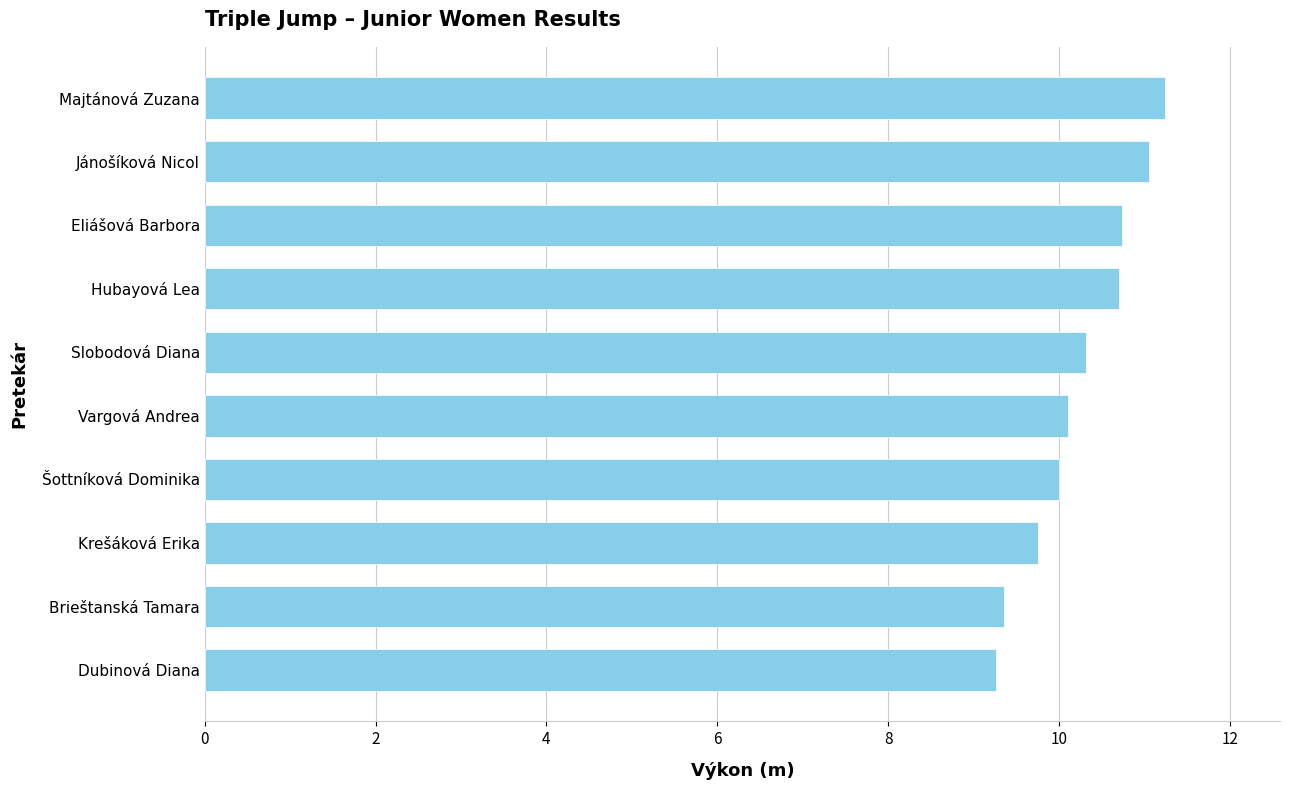

What is the smallest value displayed?

9.3